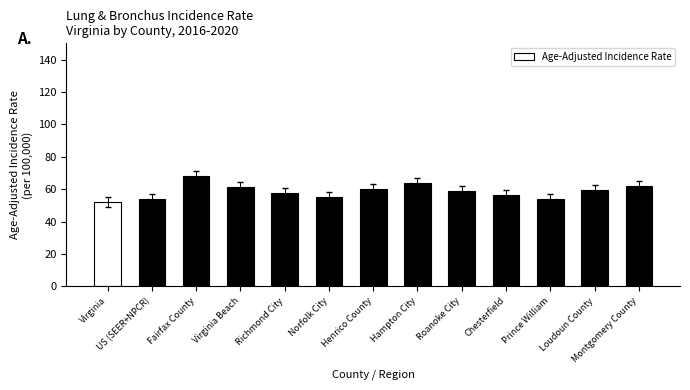

What is the greatest value displayed?

68.3